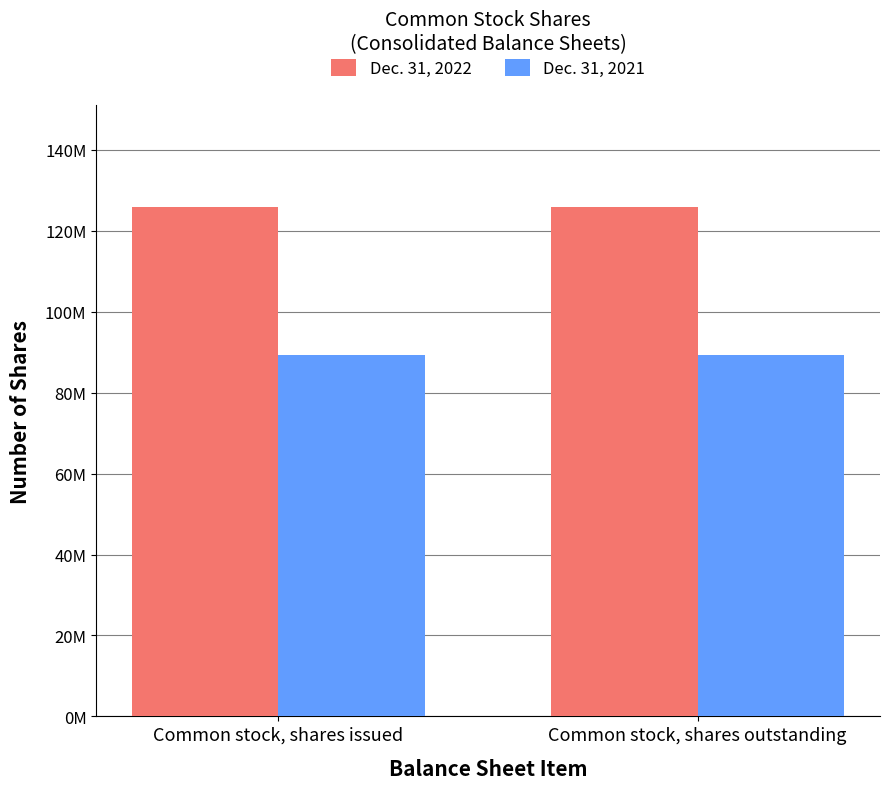

Does the chart contain any negative values?

No